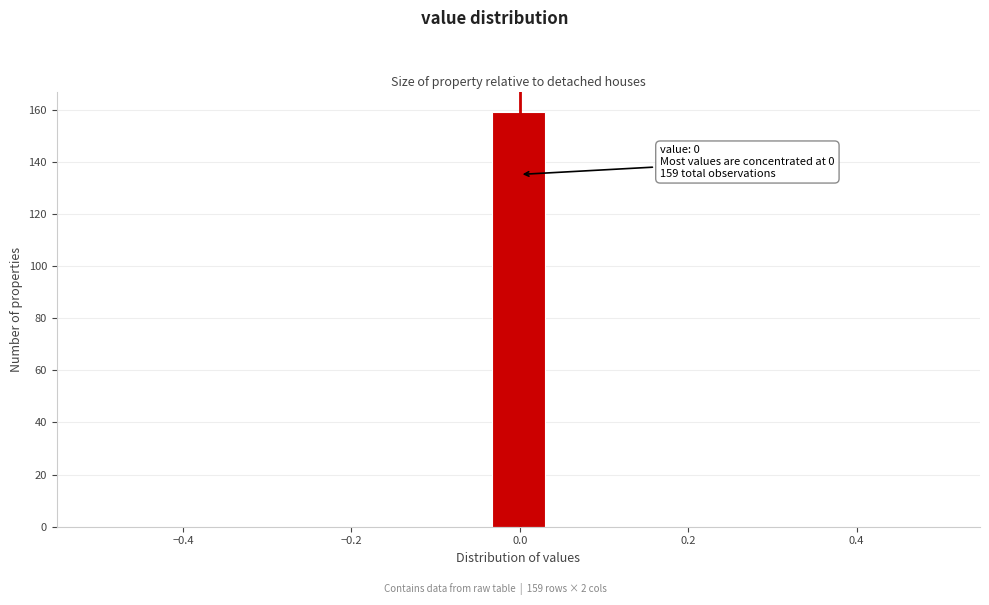

Read against the x-axis, roughly where is the centre of the tallest bar?

0.00